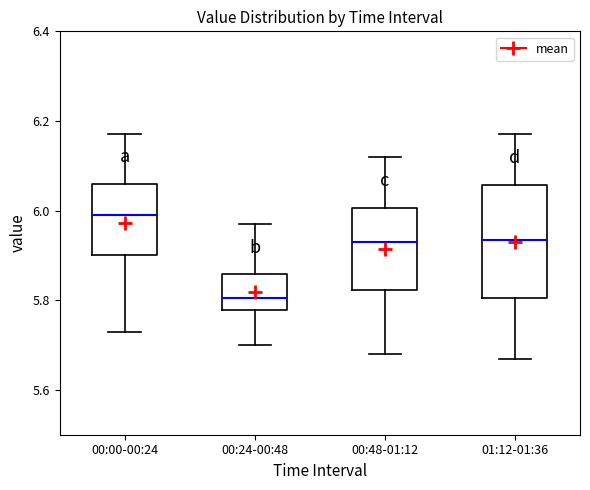

Which box has the lowest median line?

00:24-00:48